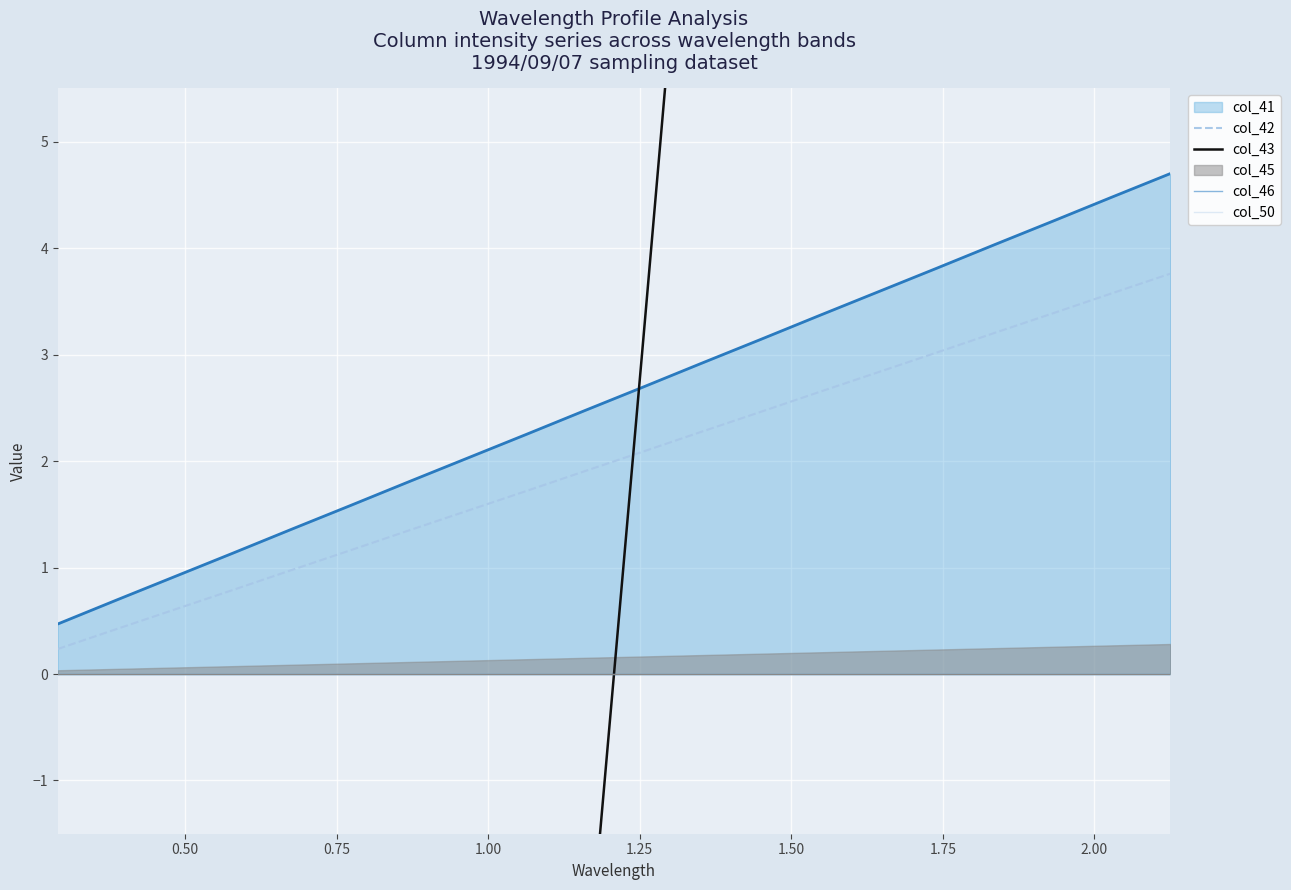

How many times do col_50 and col_43 cross each other?

1